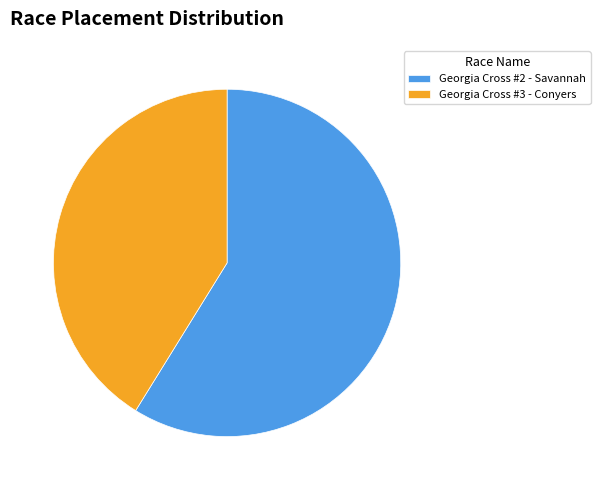

What is the majority slice?

Georgia Cross #2 - Savannah